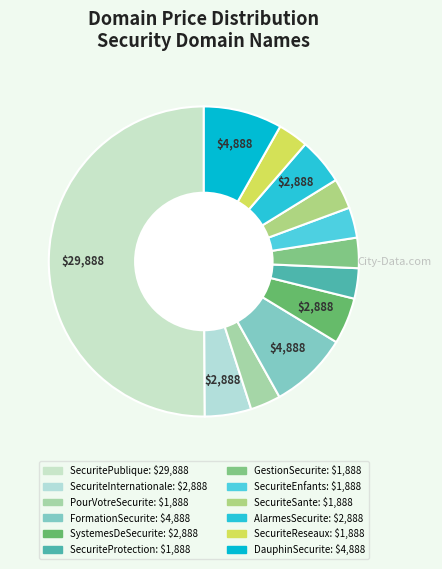

How many segments does this pie chart have?

12